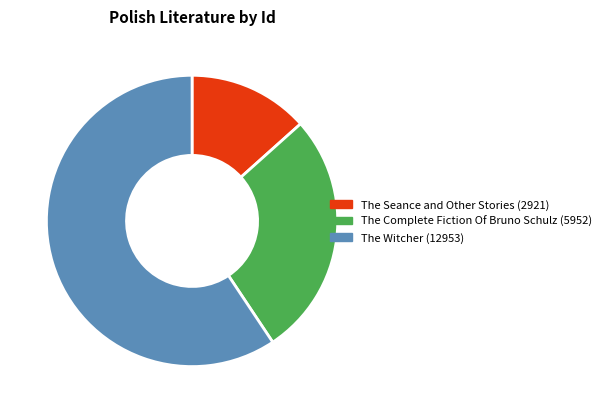

Which category has the smallest portion of the pie?

The Seance and Other Stories